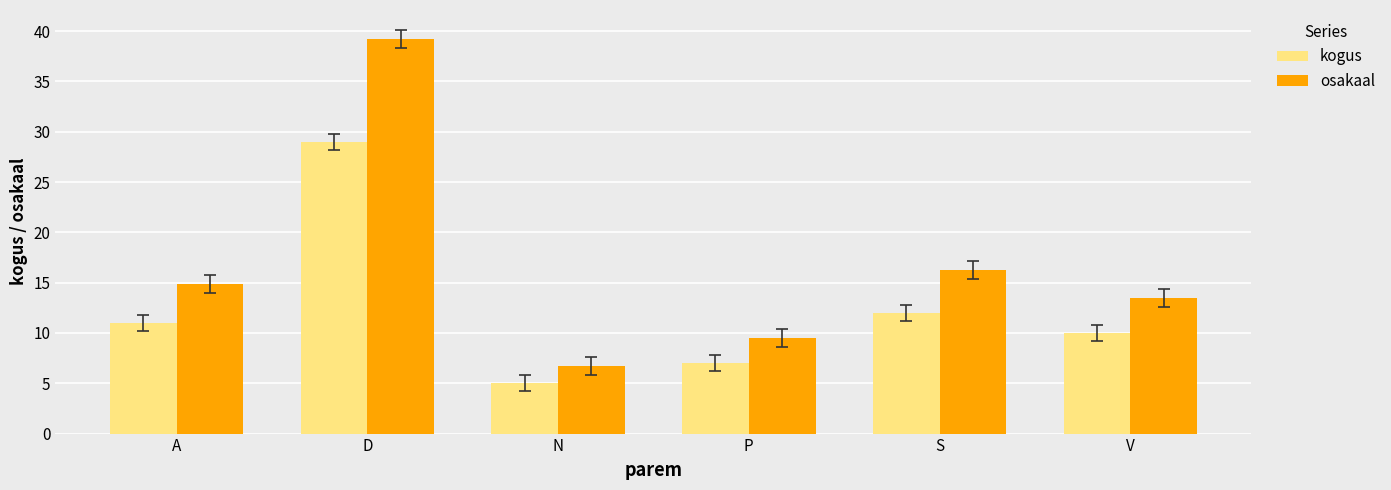

How many bars are there in each group?

2